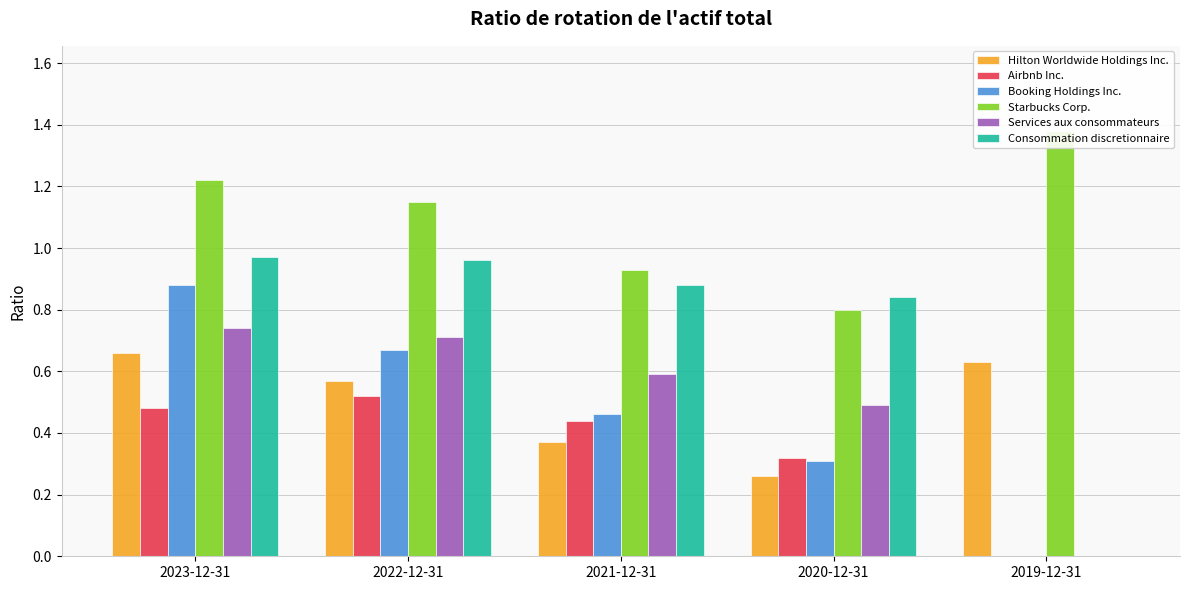

True or false: Consommation discretionnaire has a value of 0.8 at 2020-12-31.

True